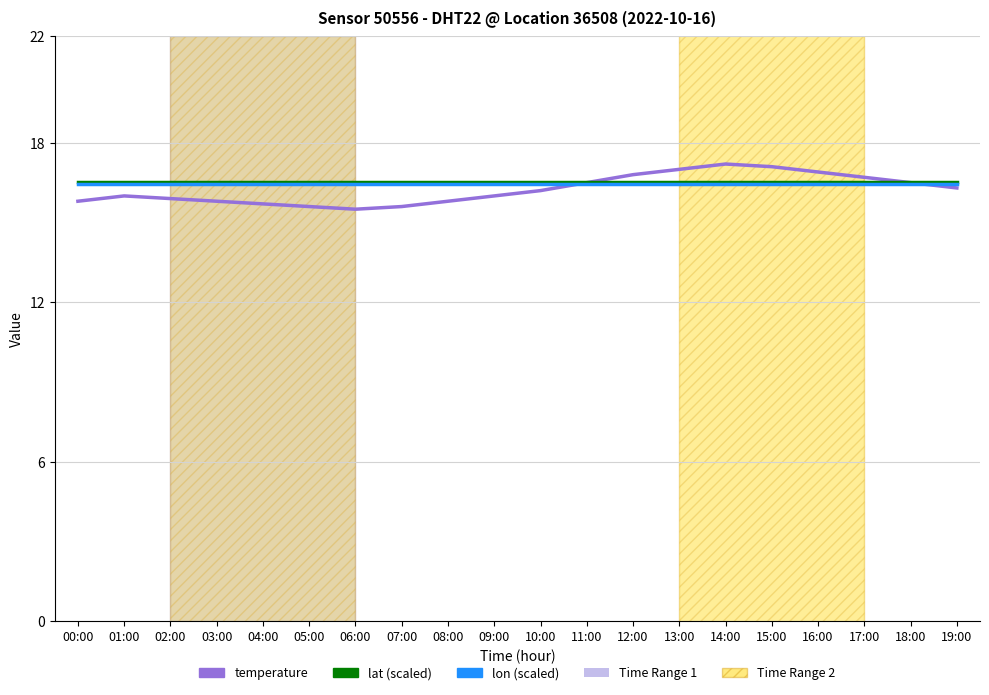

Does the chart display data point markers on the line(s)?

No